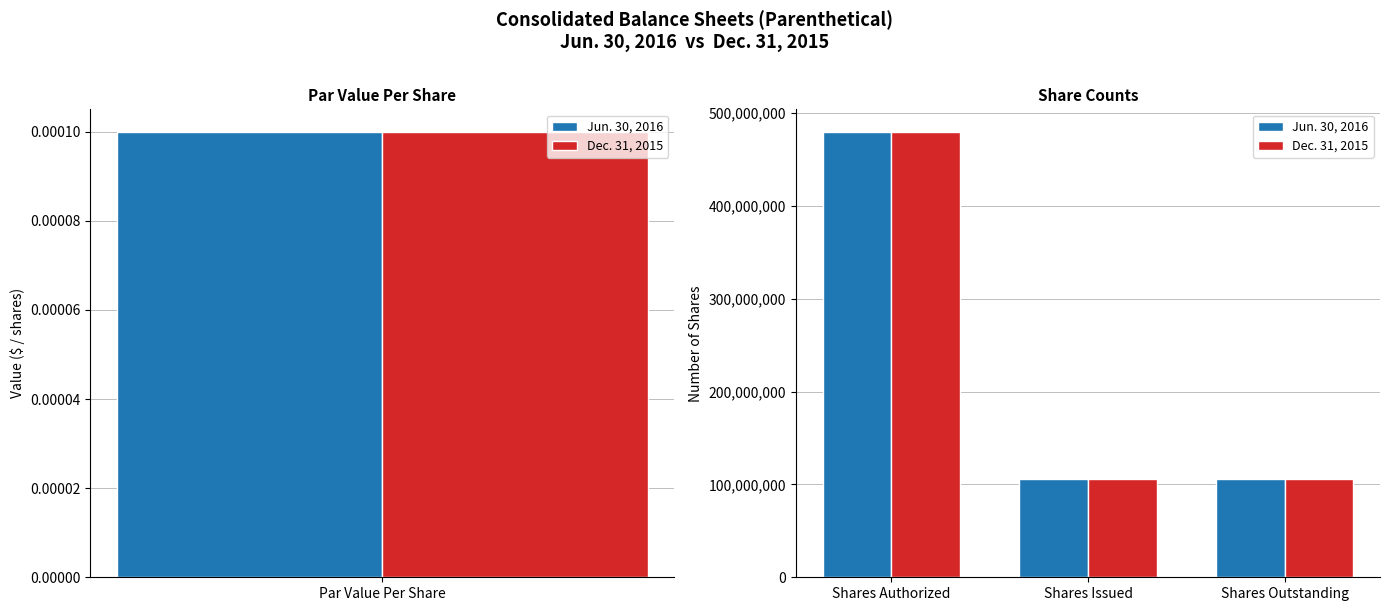

At how many categories does at least one series exceed 225564218?

1